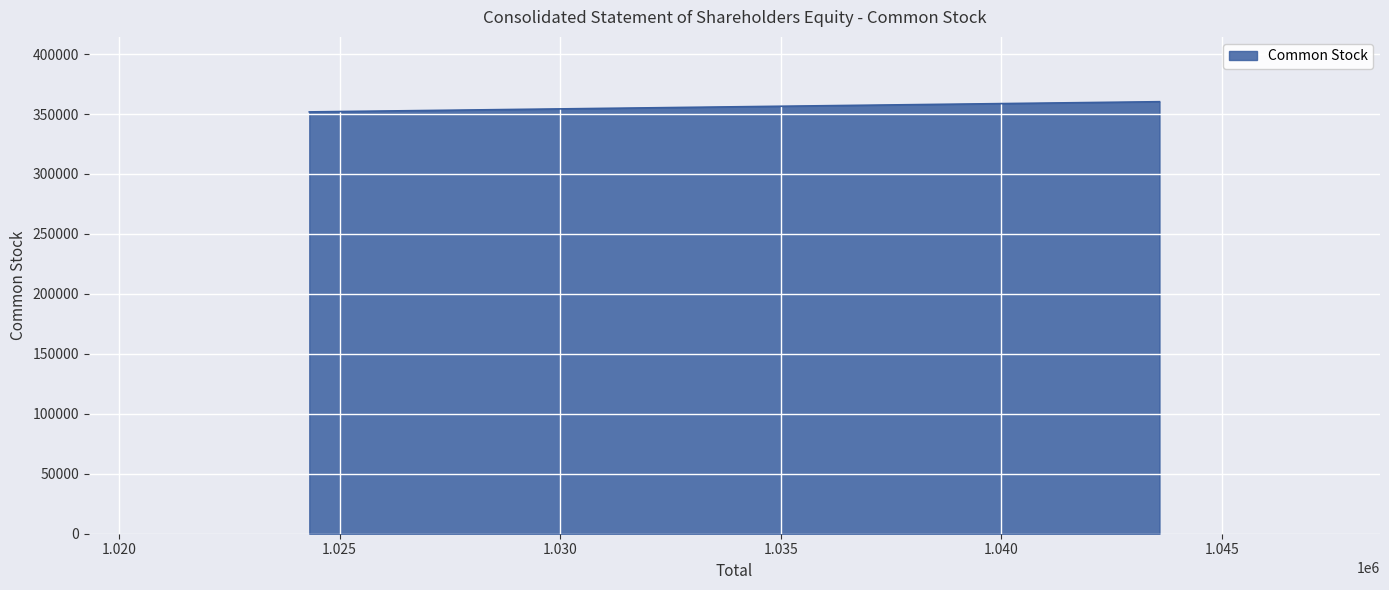

What is the maximum value shown in the chart?

360276